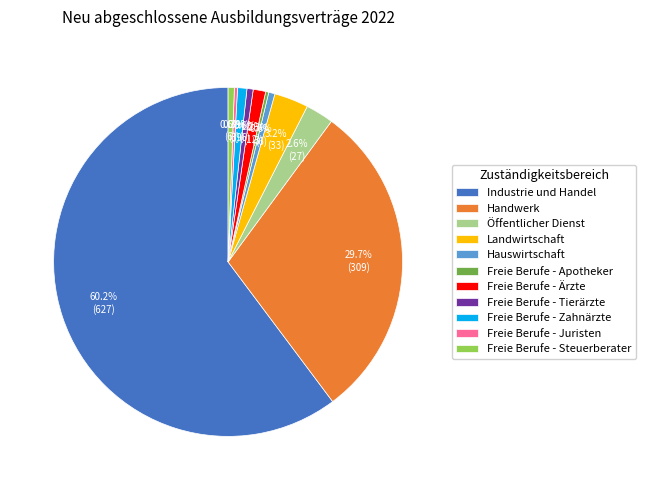

To the nearest percent, what portion does Landwirtschaft represent?

3%